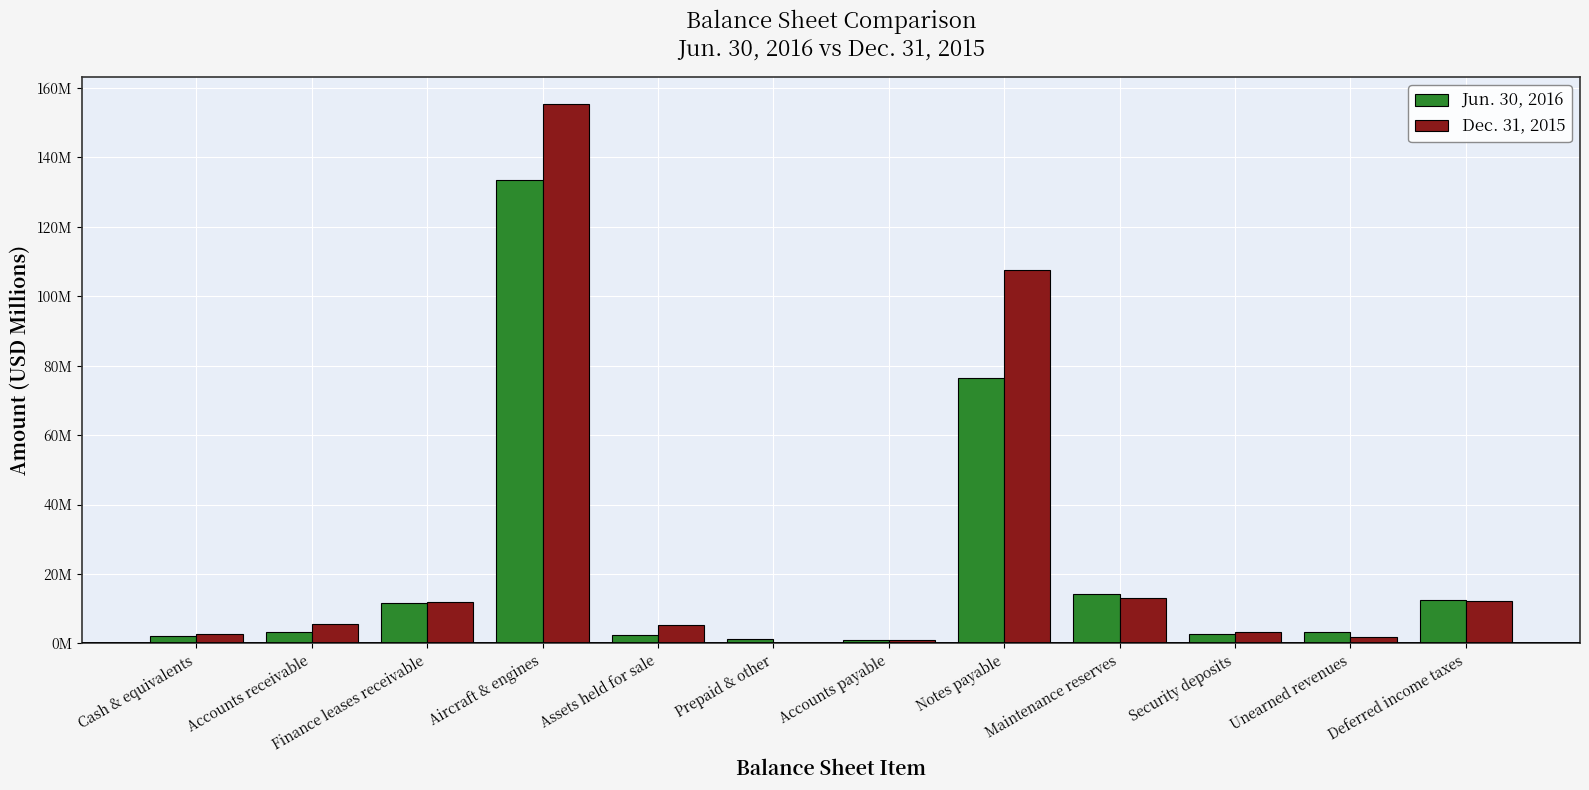

What position from the right is Accounts payable?

6